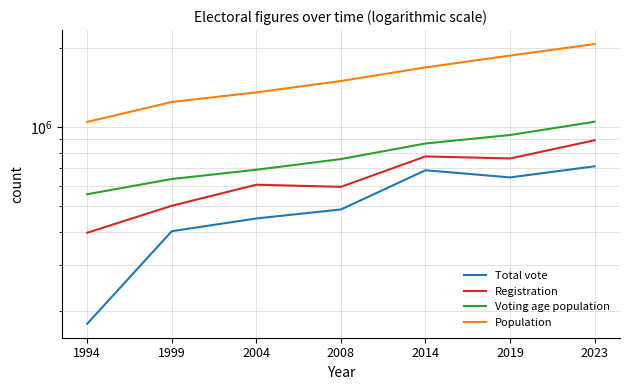

At which category is the sum across all series the highest?

2023